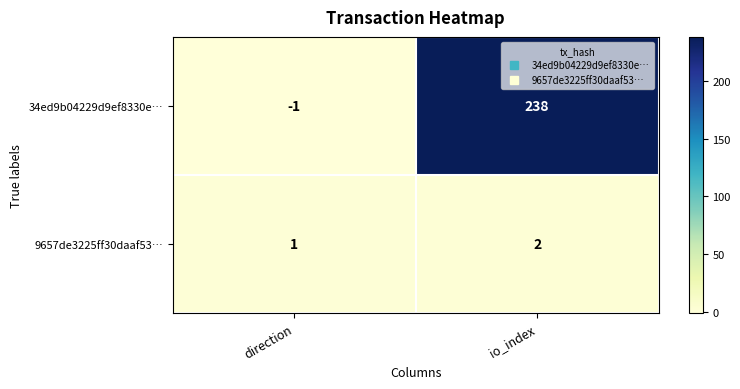

At which label is 34ed9b04229d9ef8330e… closest to 118?

direction